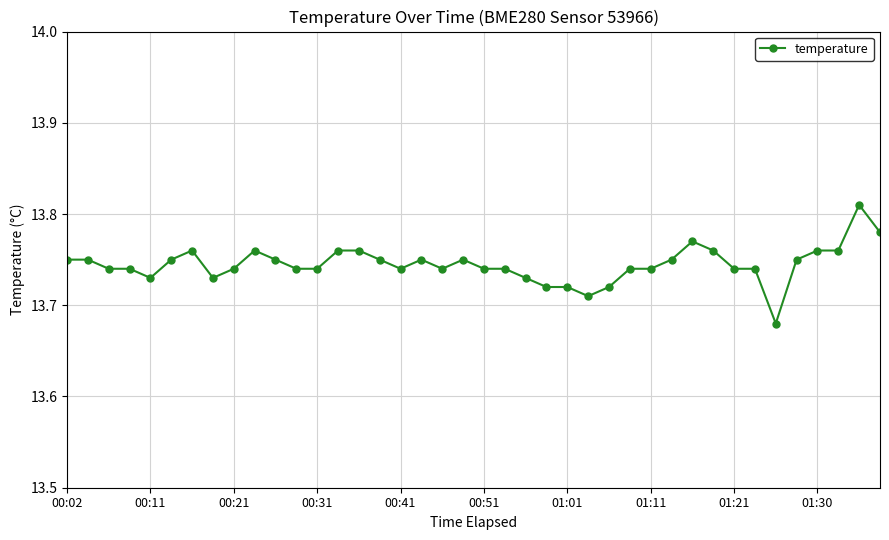

How many values are between 13 and 14?

40